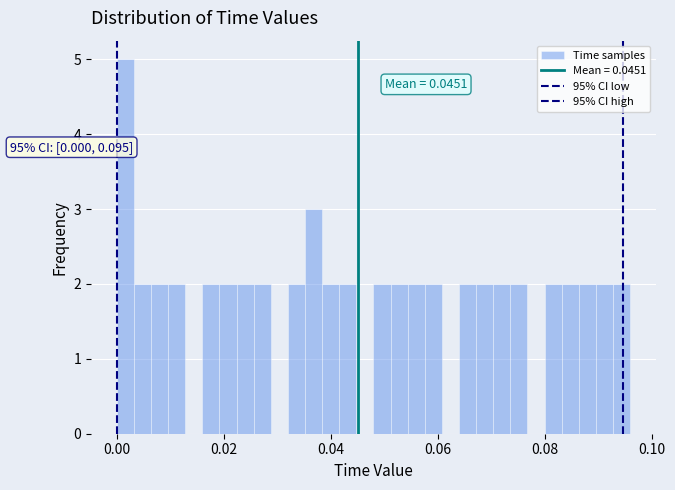

Read against the x-axis, roughly where is the centre of the tallest bar?

0.002